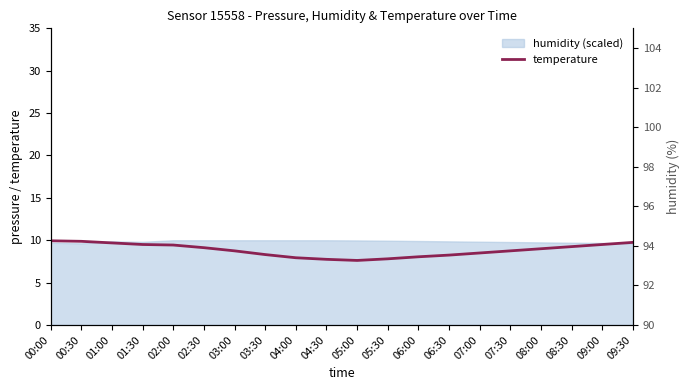

List the labels in order of value, largest first.

00:00, 00:30, 09:30, 01:00, 01:30, 09:00, 02:00, 08:30, 02:30, 08:00, 03:00, 07:30, 07:00, 03:30, 06:30, 06:00, 04:00, 05:30, 04:30, 05:00